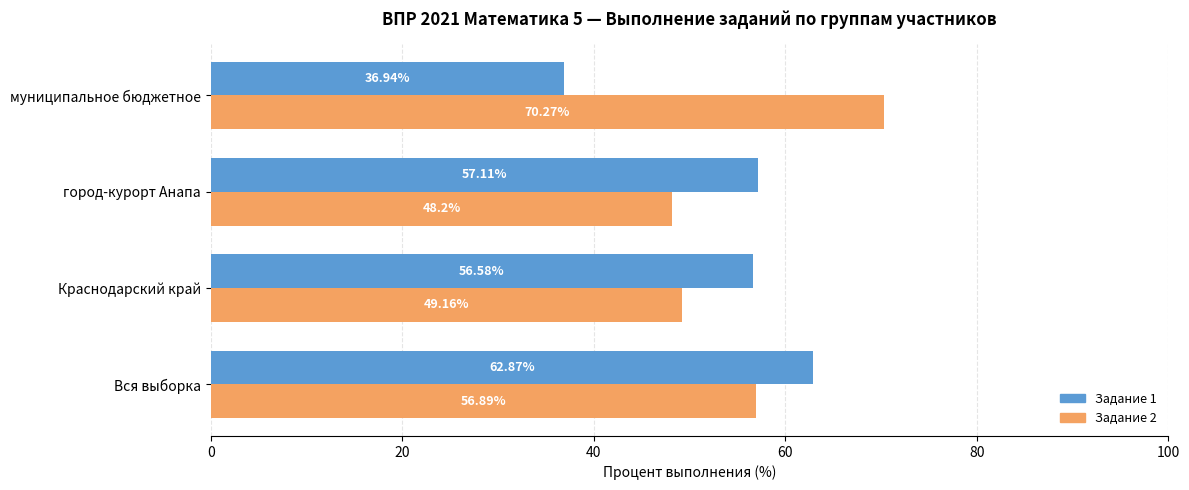

Rank the series by their maximum value, from lowest to highest.

Задание 1, Задание 2